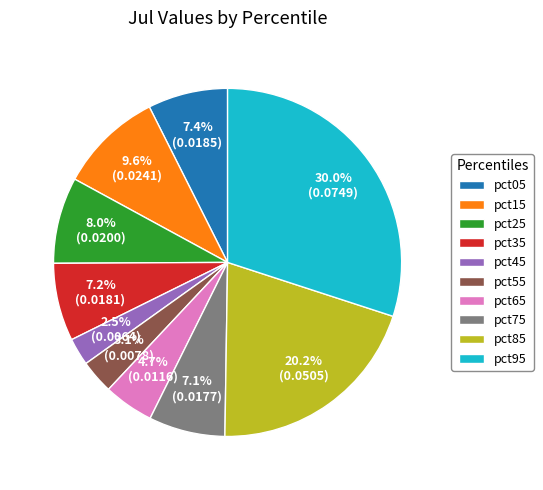

How much of the chart is everything except pct15?

90.4%